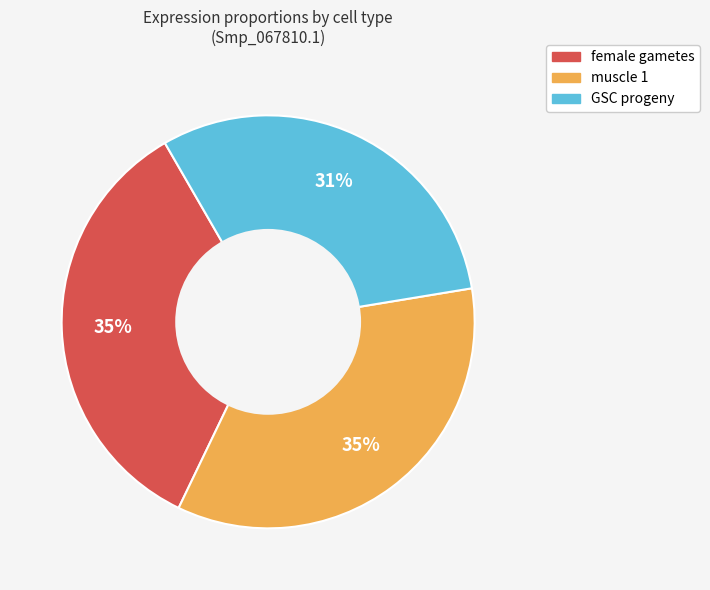

To the nearest percent, what is the combined percentage of female gametes and muscle 1?

69%